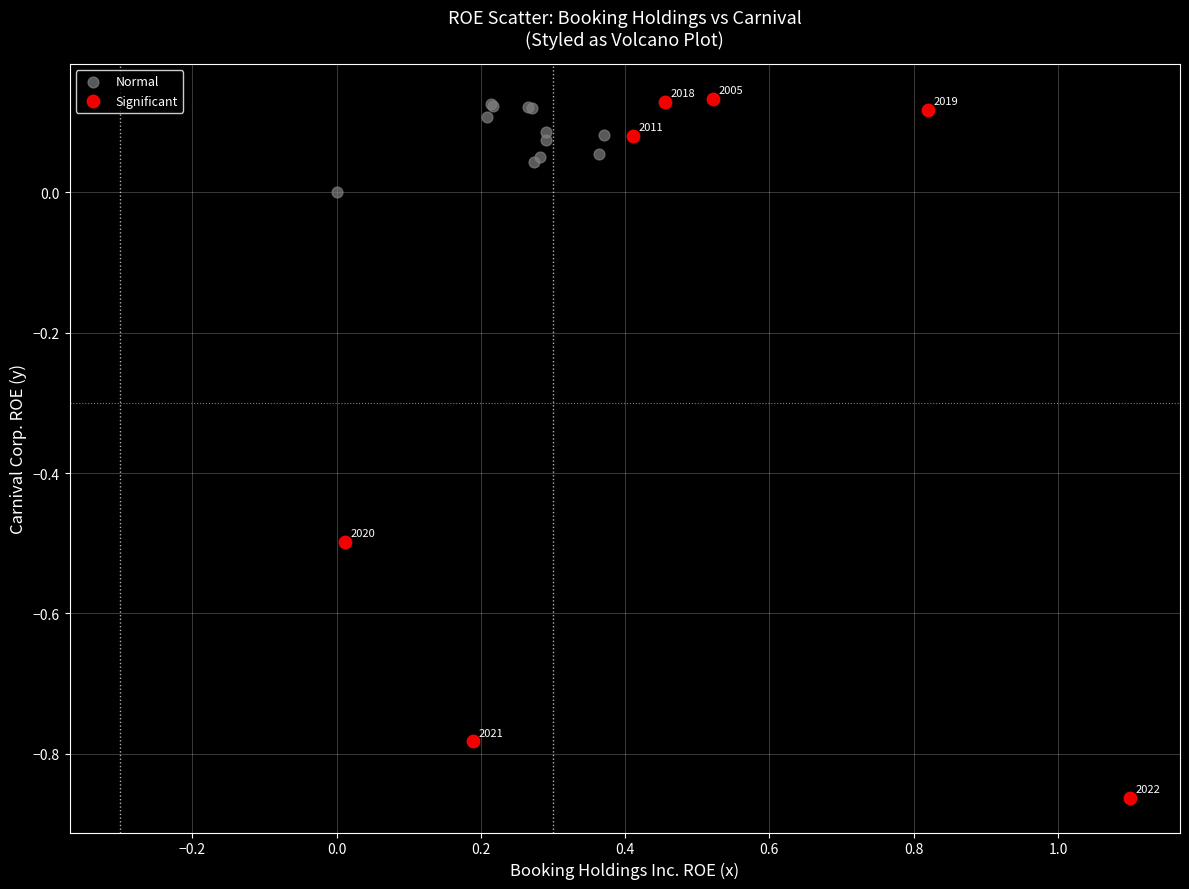

Which series contains the lowest Y value?

Significant